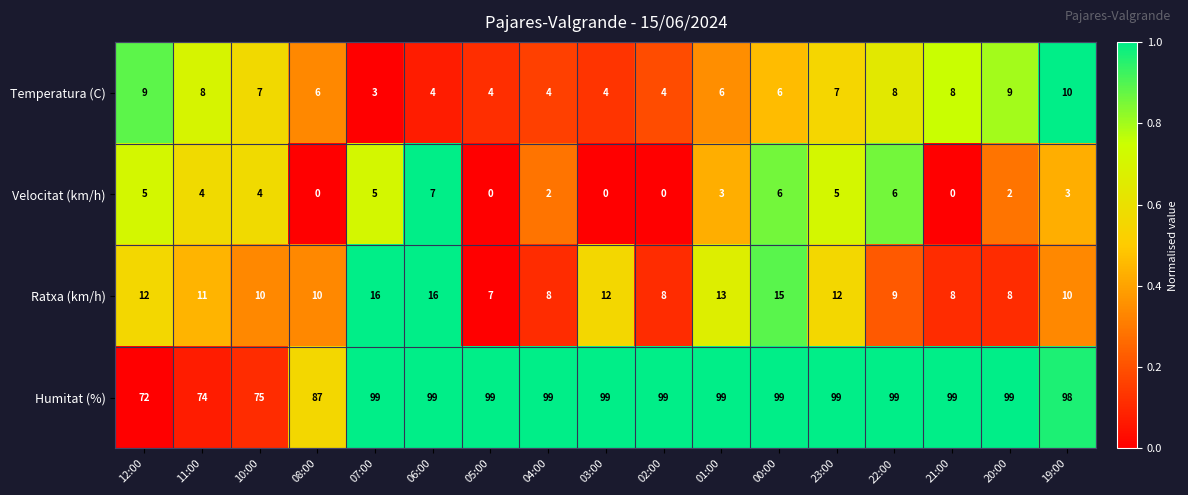

What is the difference between the maximum and minimum values in the Humitat (%) series?

27